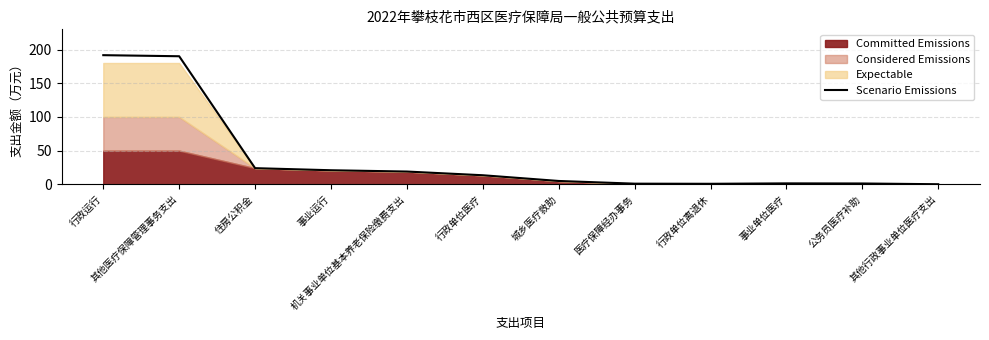

What is the average value?

39.1